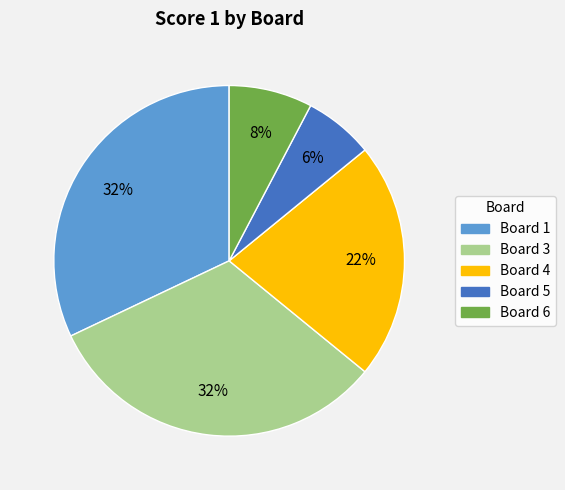

To the nearest percent, what is the difference between the largest and smallest slice percentages?

26%